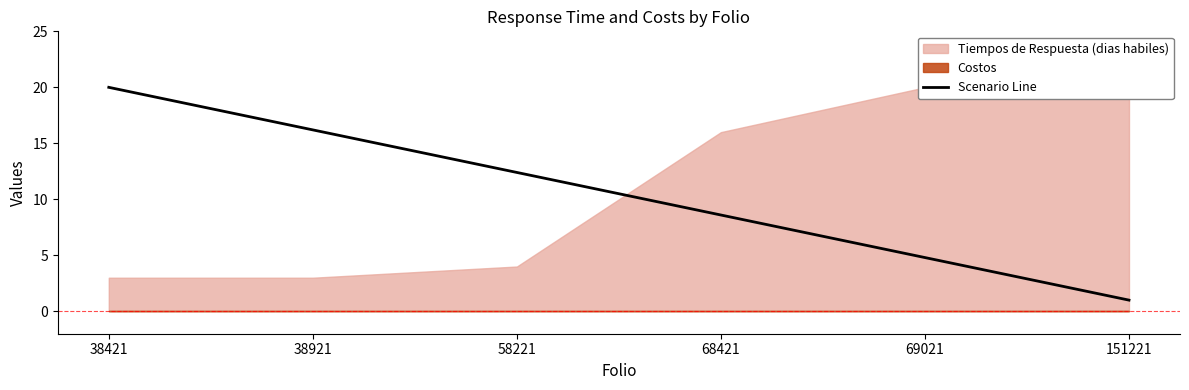

The value at 38921 is 7.0. True or false?

False